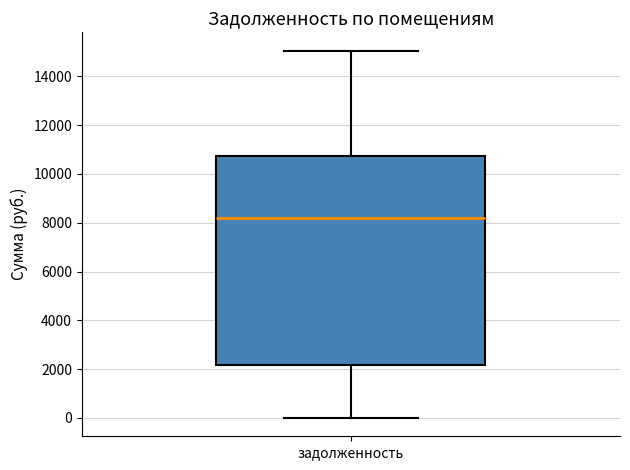

Read this box plot against the y-axis: the position of the median line, the range covered by the box, and the ends of both whiskers. The values are not printed on the chart, so give them approximately, as read against the axis.

median 8200, box 2200 to 10800, whiskers 0 to 15000